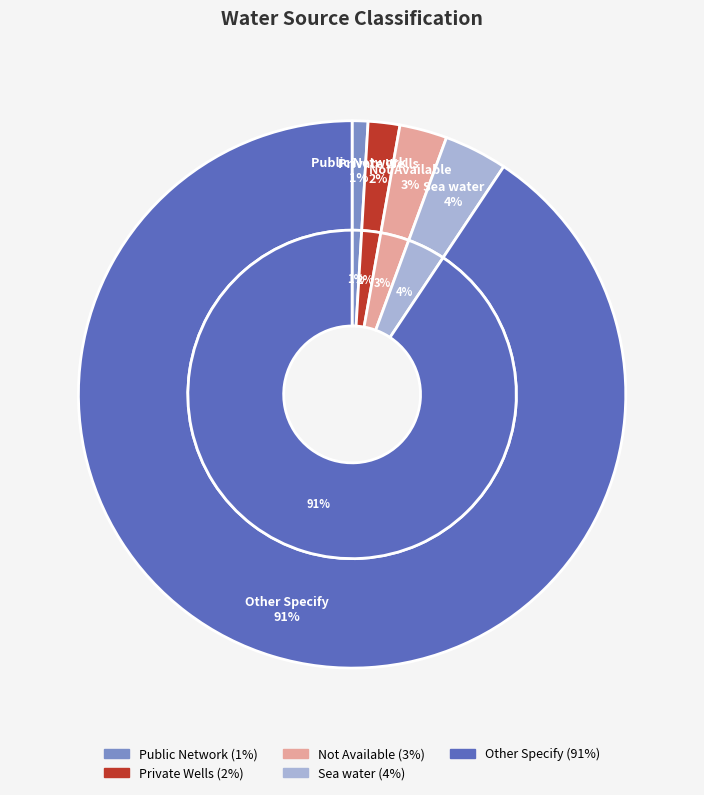

What is the change in value from Public Network to Not Available?

+2